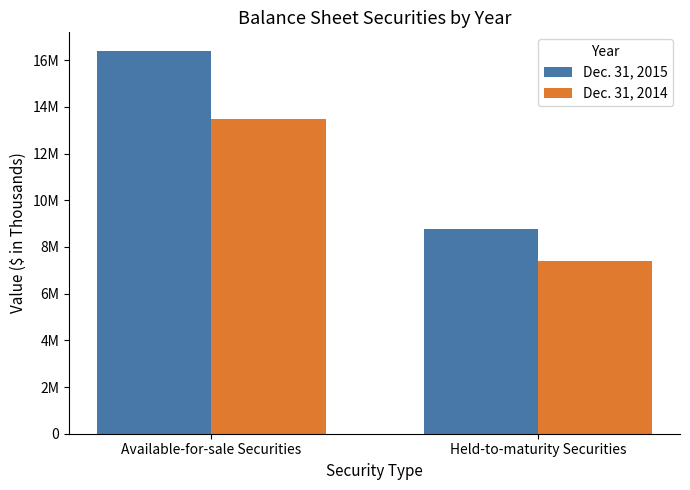

What is the sum of all Dec. 31, 2014 values?

20913601